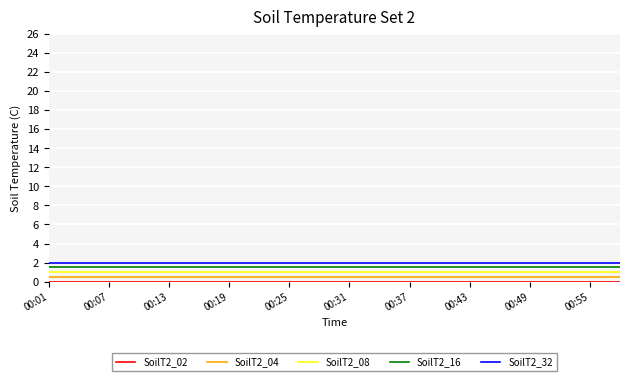

At how many categories does at least one series exceed 1?

20